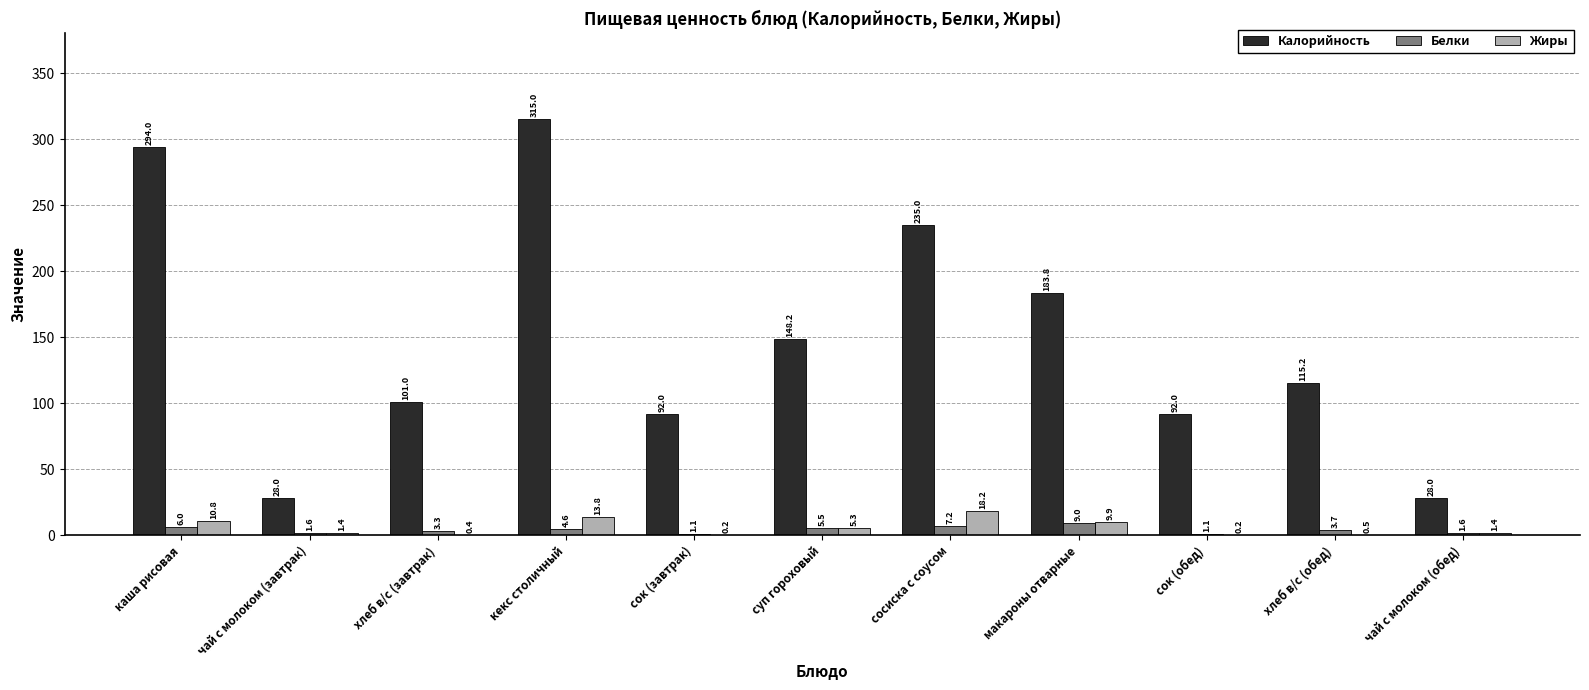

At which category does the chart reach its peak across all series?

кекс столичный